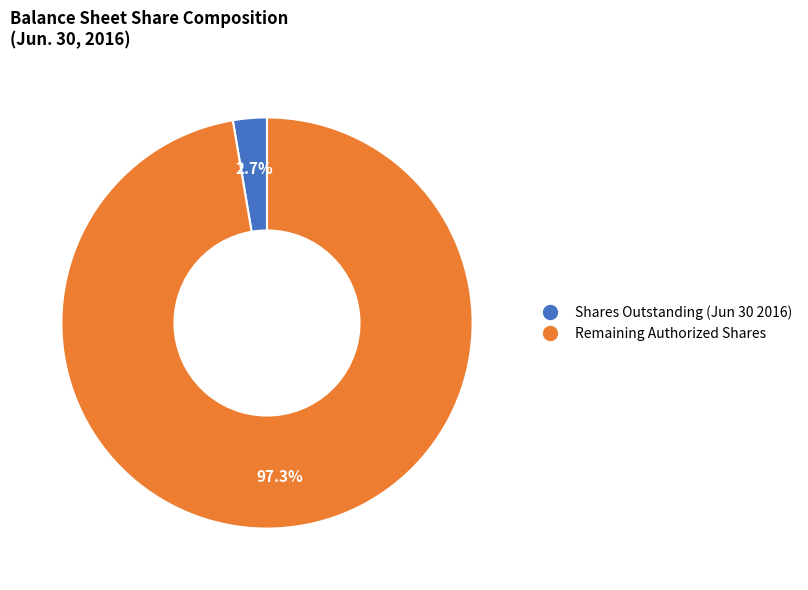

Does any single category account for the majority?

Yes